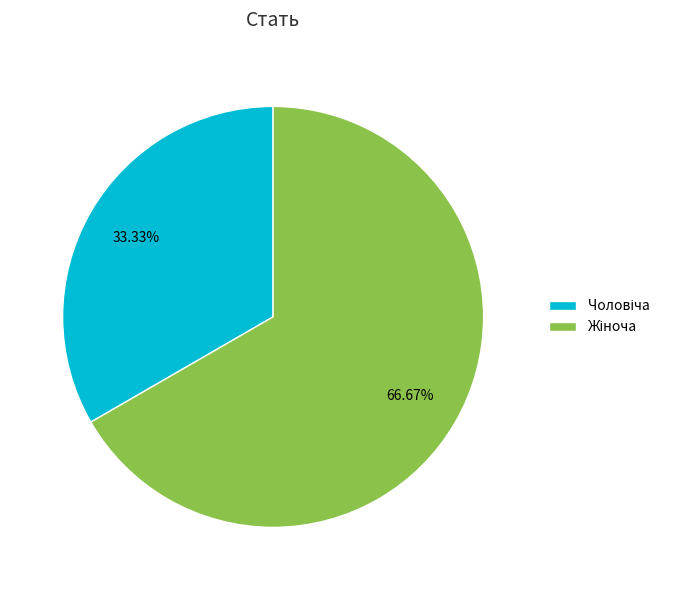

Is there a majority slice in this chart?

Yes